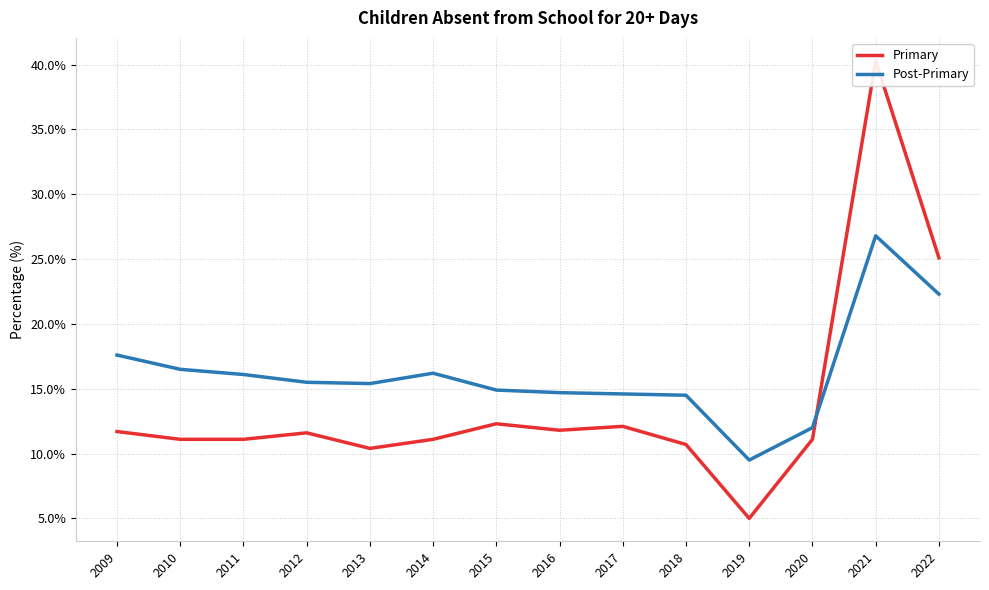

Which series changed the most between 2009 and 2022?

Primary